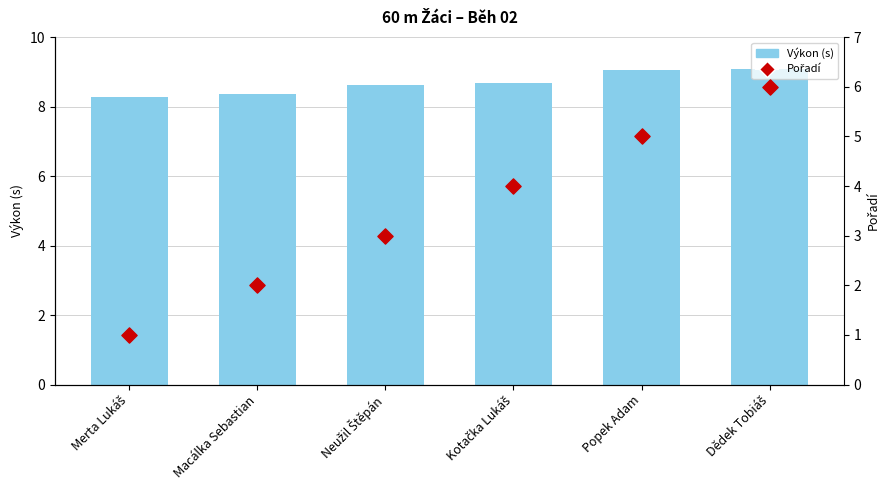

Is the value of Výkon (s) at Merta Lukáš greater than the value of Pořadí at Popek Adam?

Yes